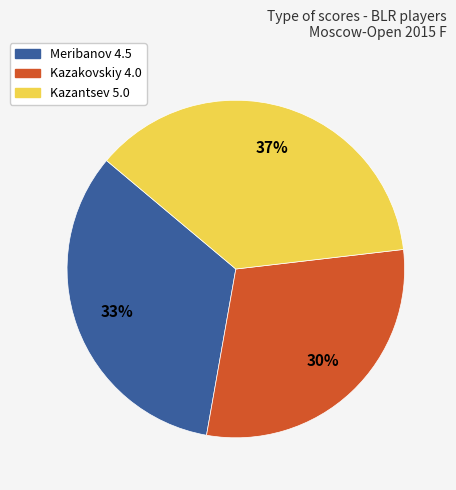

To the nearest percent, what is the difference between the largest and smallest slice percentages?

7%